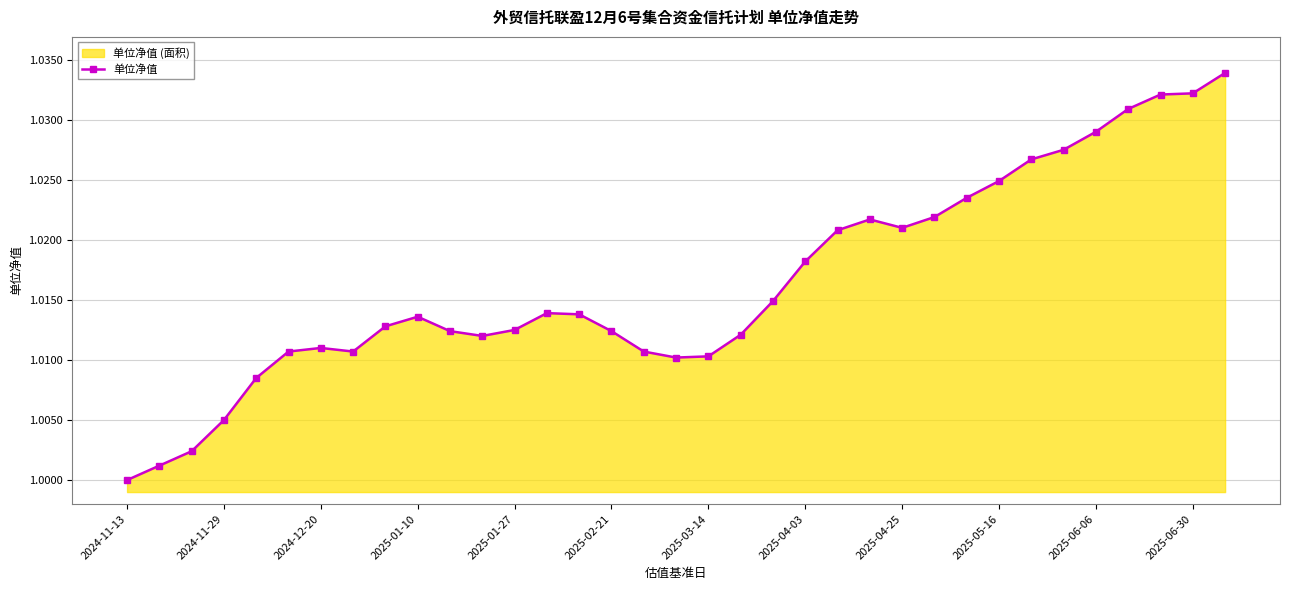

Which category has the lowest value across all series?

2024-11-13